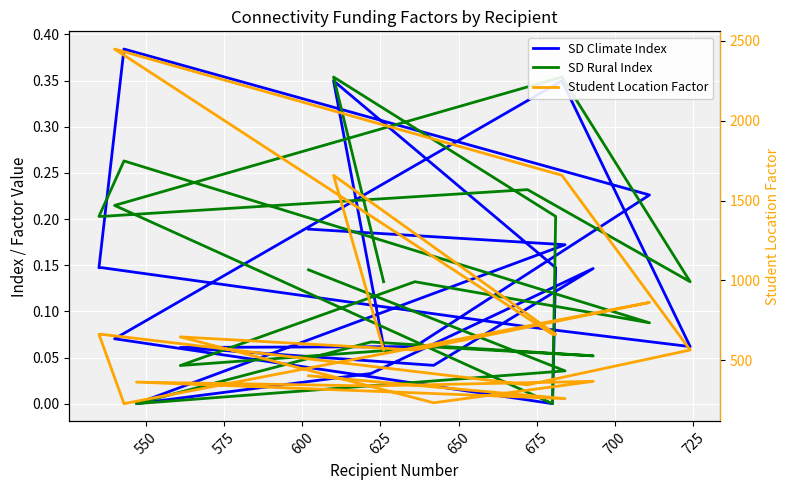

What is the difference between the second highest and second lowest values in the SD Climate Index series?

0.3